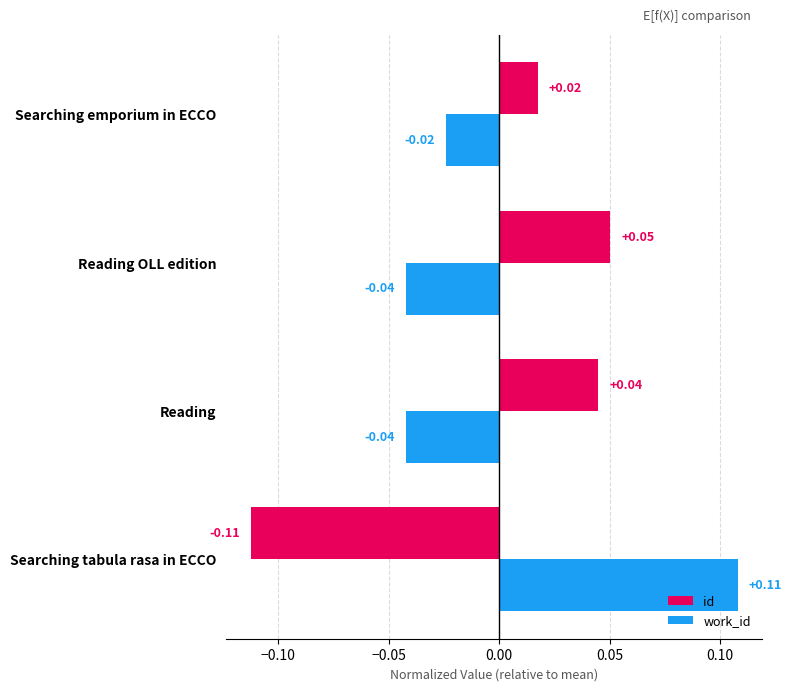

At which label is id closest to 0?

Searching emporium in ECCO